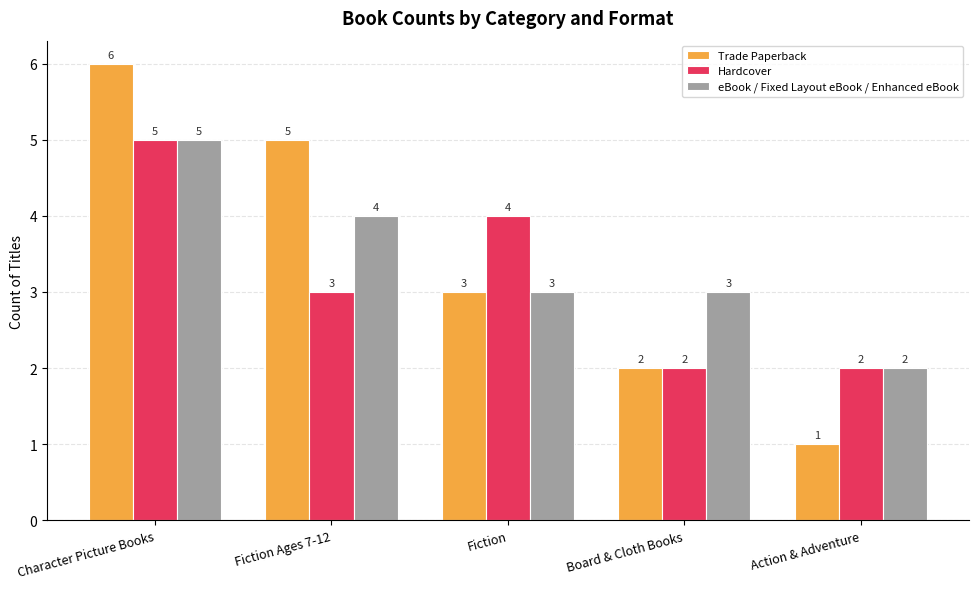

How many categories are shown in the chart?

5